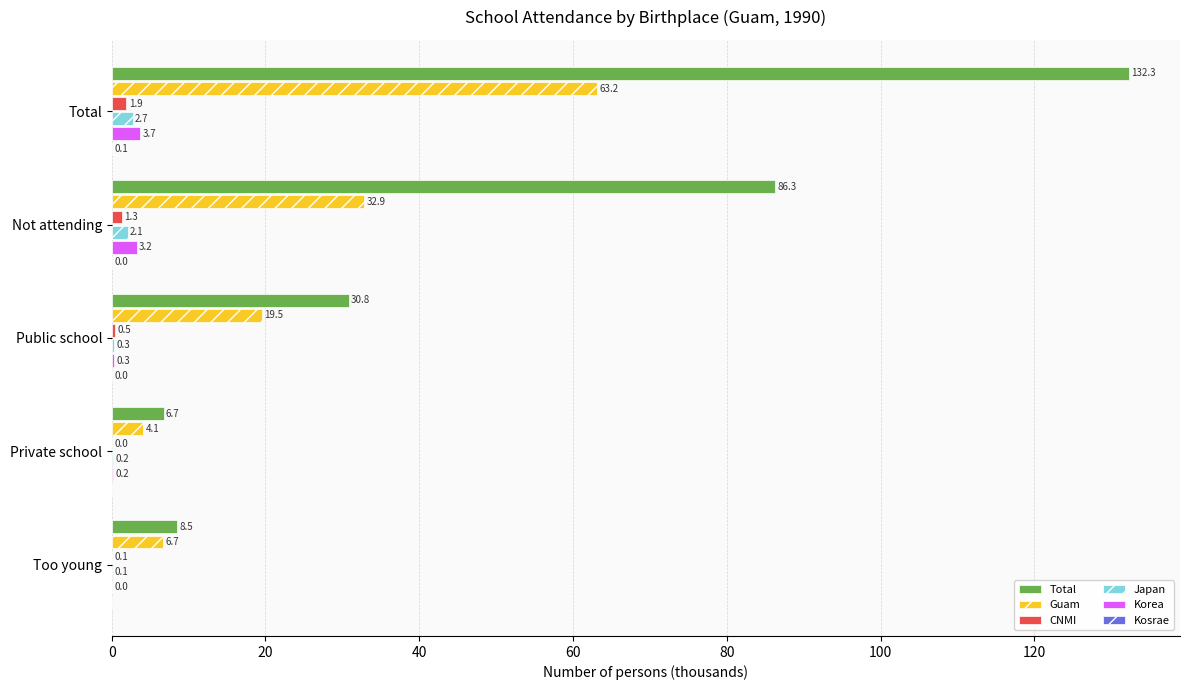

What is the sum of the CNMI values at Not attending and Public school?

1.8